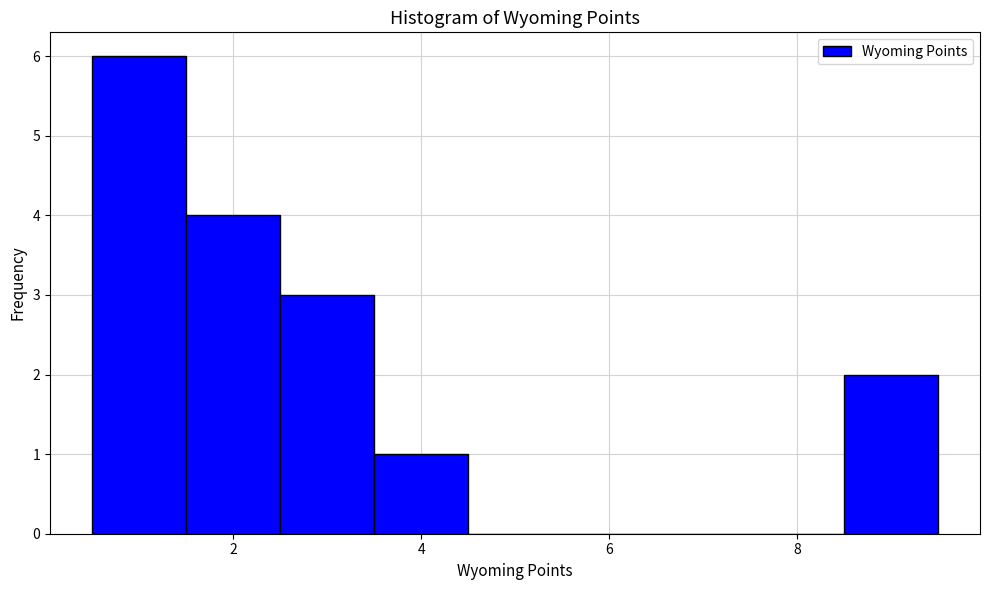

What is the height of the bar covering 1.5 to 2.5 on the x-axis? Neither the bar edges nor the heights are printed on the chart, so give them approximately, as read against the axes.

4